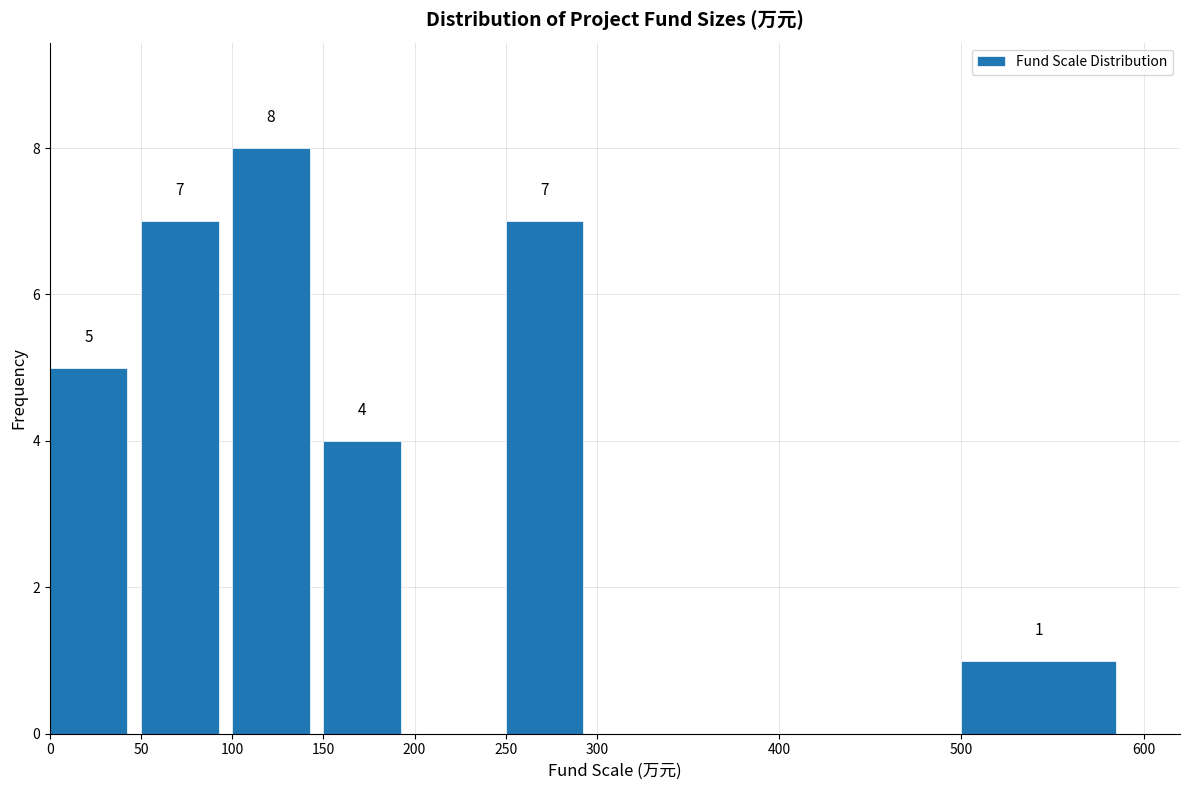

Which range on the x-axis has the tallest bar?

100 to 150